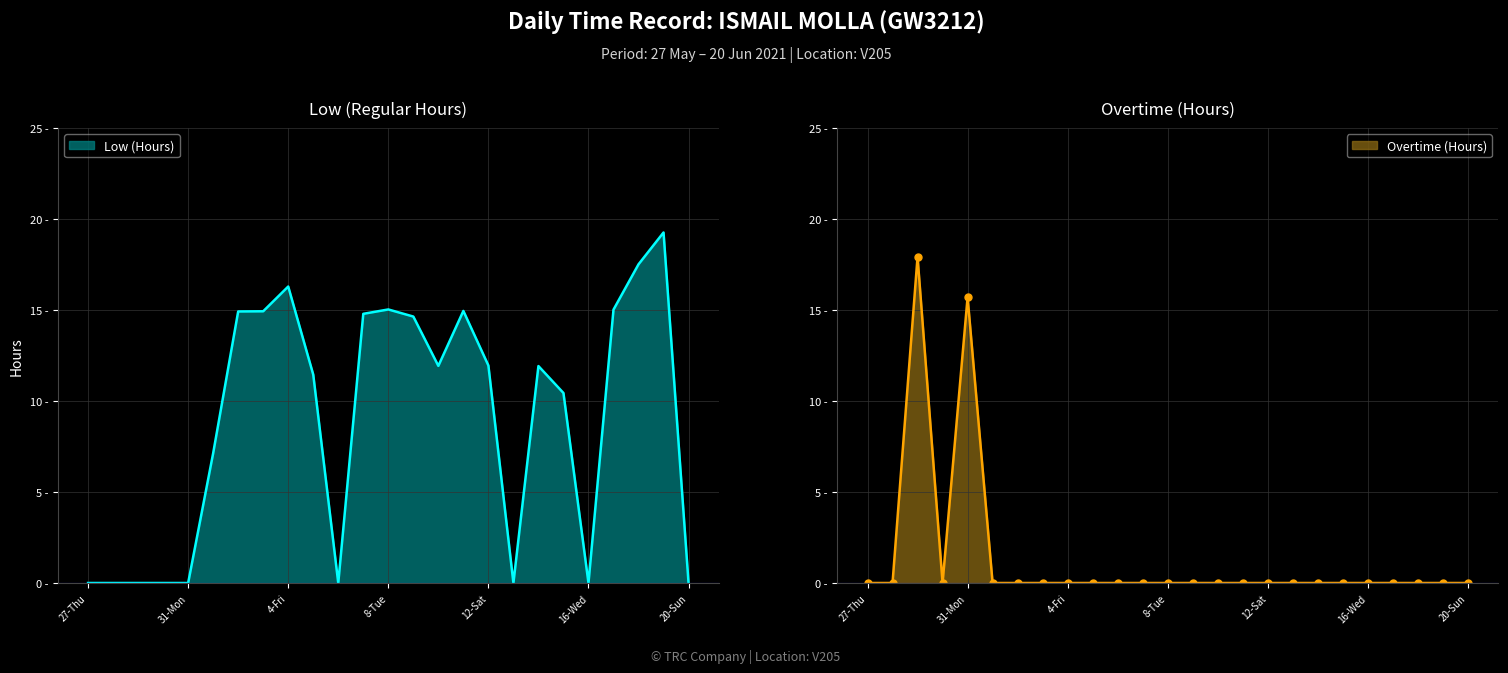

The value of Low (Hours) at 5-Sat is 11.4. True or false?

True